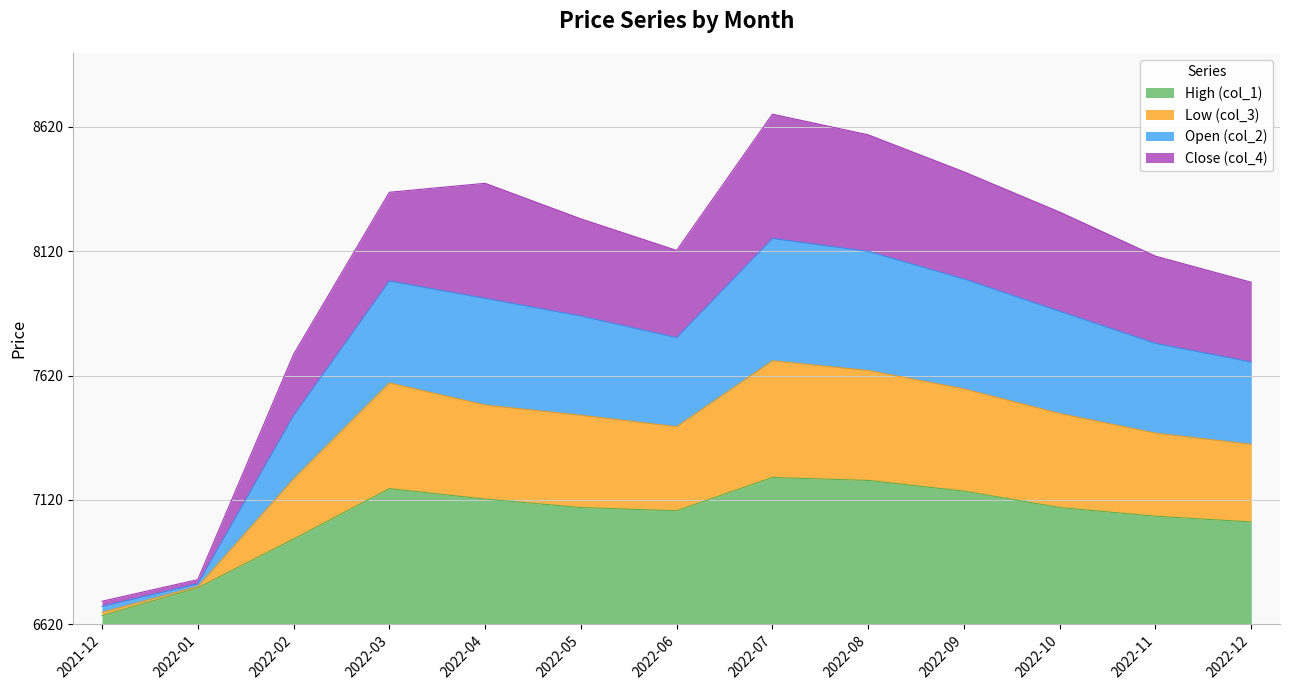

Between 2022-06 and 2022-12, which series saw the biggest shift?

Open (col_2)